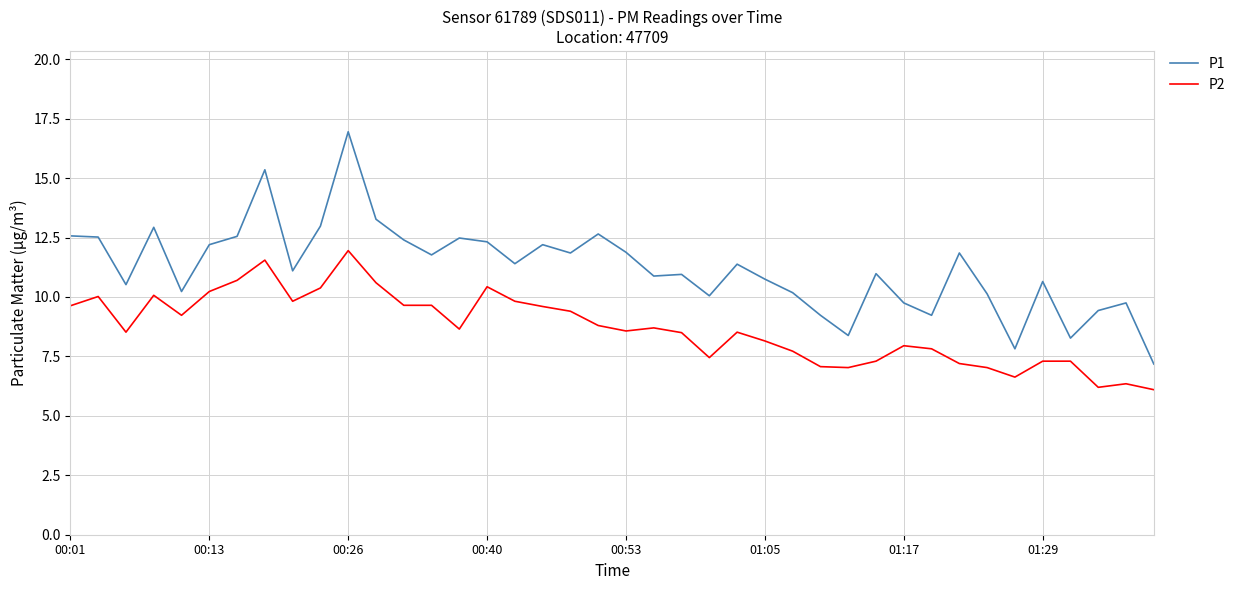

Rank the series by their maximum value, from lowest to highest.

P2, P1